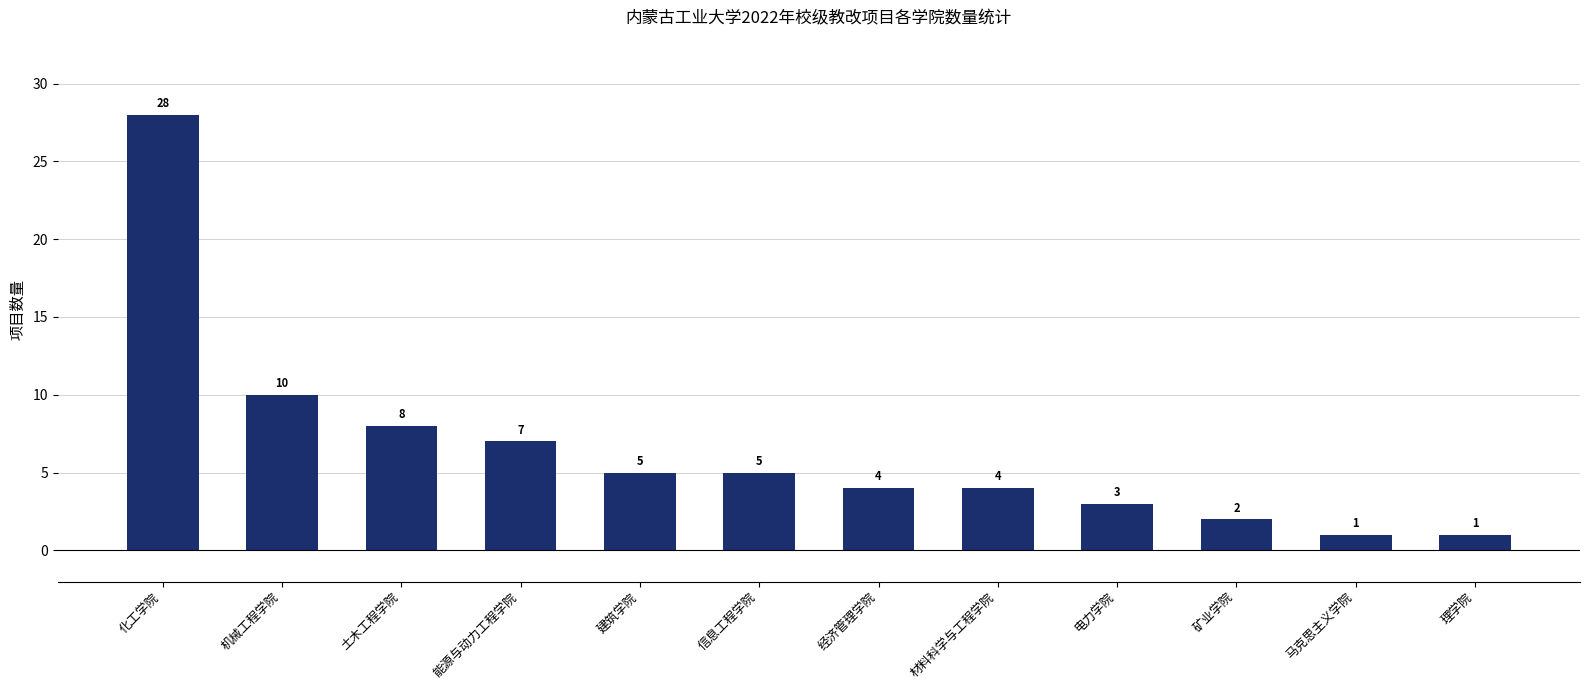

What is the sum of all values?

78